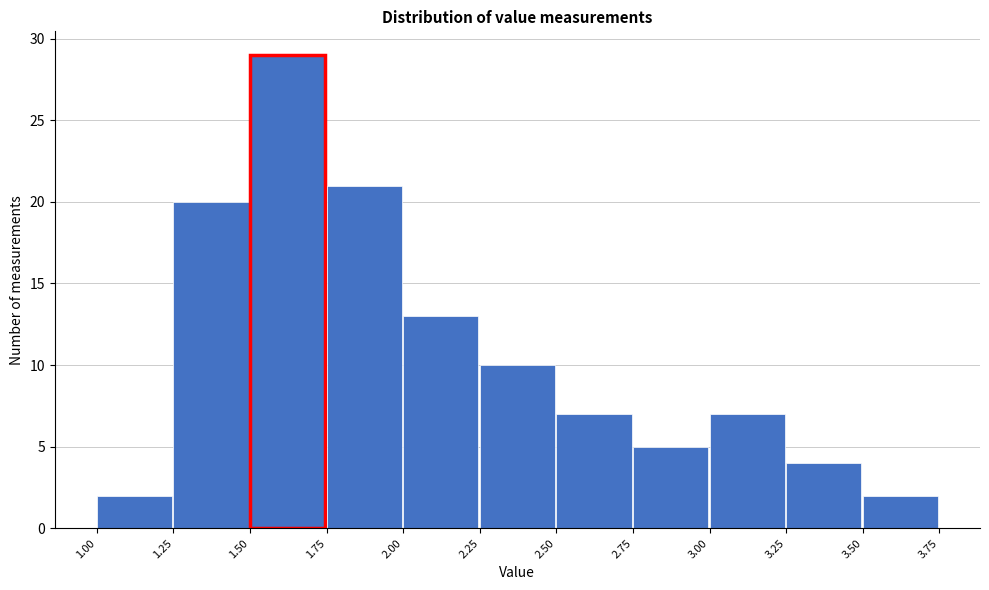

Reading left to right, list every bar in this chart as the range it spans on the x-axis followed by its height. The values are not printed on the chart, so give them approximately, as read against the axis.

1.00 to 1.25: 2
1.25 to 1.50: 20
1.50 to 1.75: 29
1.75 to 2.00: 21
2.00 to 2.25: 13
2.25 to 2.50: 10
2.50 to 2.75: 7
2.75 to 3.00: 5
3.00 to 3.25: 7
3.25 to 3.50: 4
3.50 to 3.75: 2